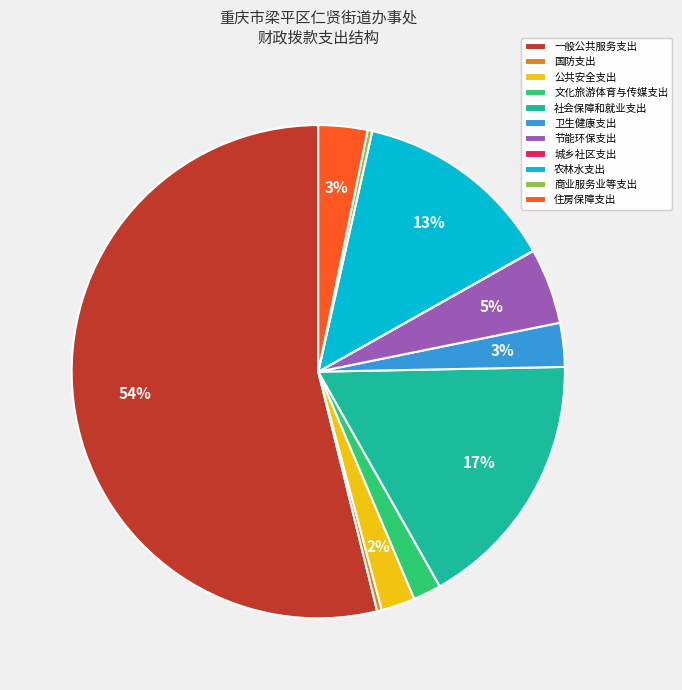

Which has a higher value, 农林水支出 or 商业服务业等支出?

农林水支出